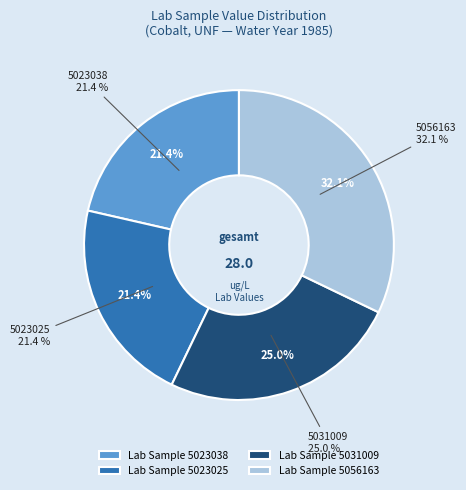

Combined, what portion of the pie is 5031009 and 5023038?

46.4%